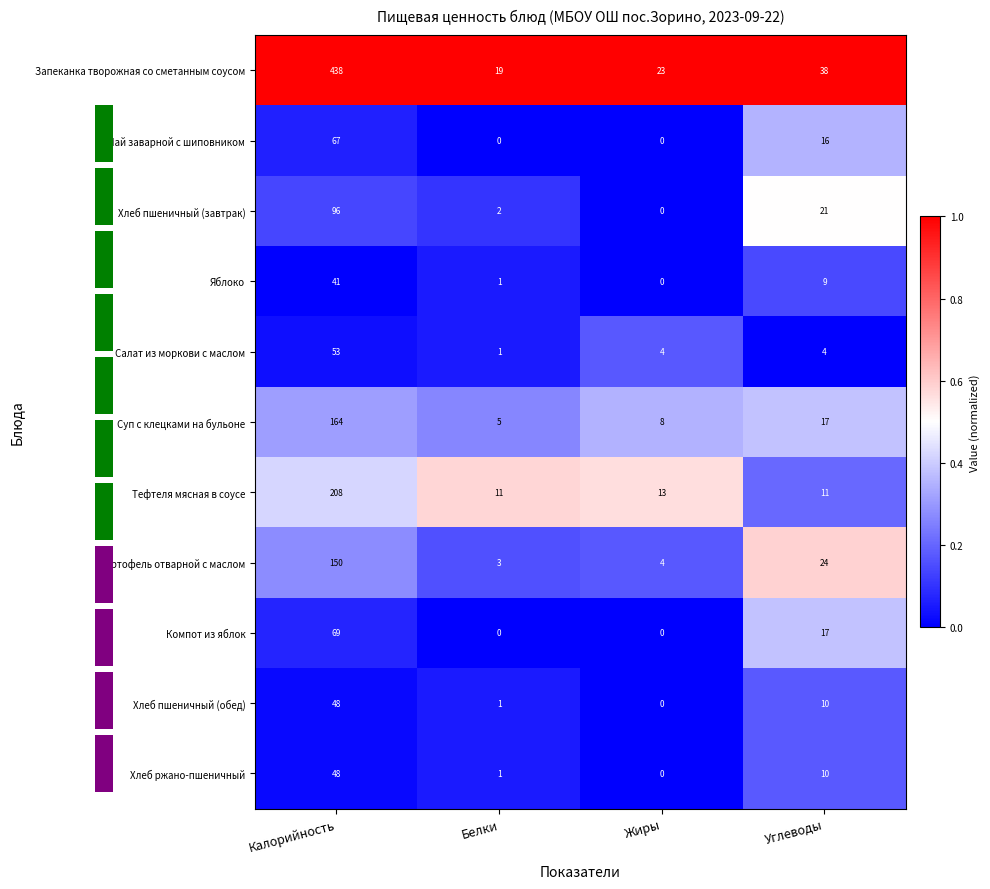

Reading left to right, extract all data points from this chart.

Запеканка творожная со сметанным соусом: Калорийность=438.0	Белки=19.0	Жиры=23.0	Углеводы=38.0
Чай заварной с шиповником: Калорийность=67.0	Белки=0.0	Жиры=0.0	Углеводы=16.0
Хлеб пшеничный (завтрак): Калорийность=96.0	Белки=2.0	Жиры=0.0	Углеводы=21.0
Яблоко: Калорийность=41.0	Белки=1.0	Жиры=0.0	Углеводы=9.0
Салат из моркови с маслом: Калорийность=53.0	Белки=1.0	Жиры=4.0	Углеводы=4.0
Суп с клецками на бульоне: Калорийность=164.0	Белки=5.0	Жиры=8.0	Углеводы=17.0
Тефтеля мясная в соусе: Калорийность=208.0	Белки=11.0	Жиры=13.0	Углеводы=11.0
Картофель отварной с маслом: Калорийность=150.0	Белки=3.0	Жиры=4.0	Углеводы=24.0
Компот из яблок: Калорийность=69.0	Белки=0.0	Жиры=0.0	Углеводы=17.0
Хлеб пшеничный (обед): Калорийность=48.0	Белки=1.0	Жиры=0.0	Углеводы=10.0
Хлеб ржано-пшеничный: Калорийность=48.0	Белки=1.0	Жиры=0.0	Углеводы=10.0